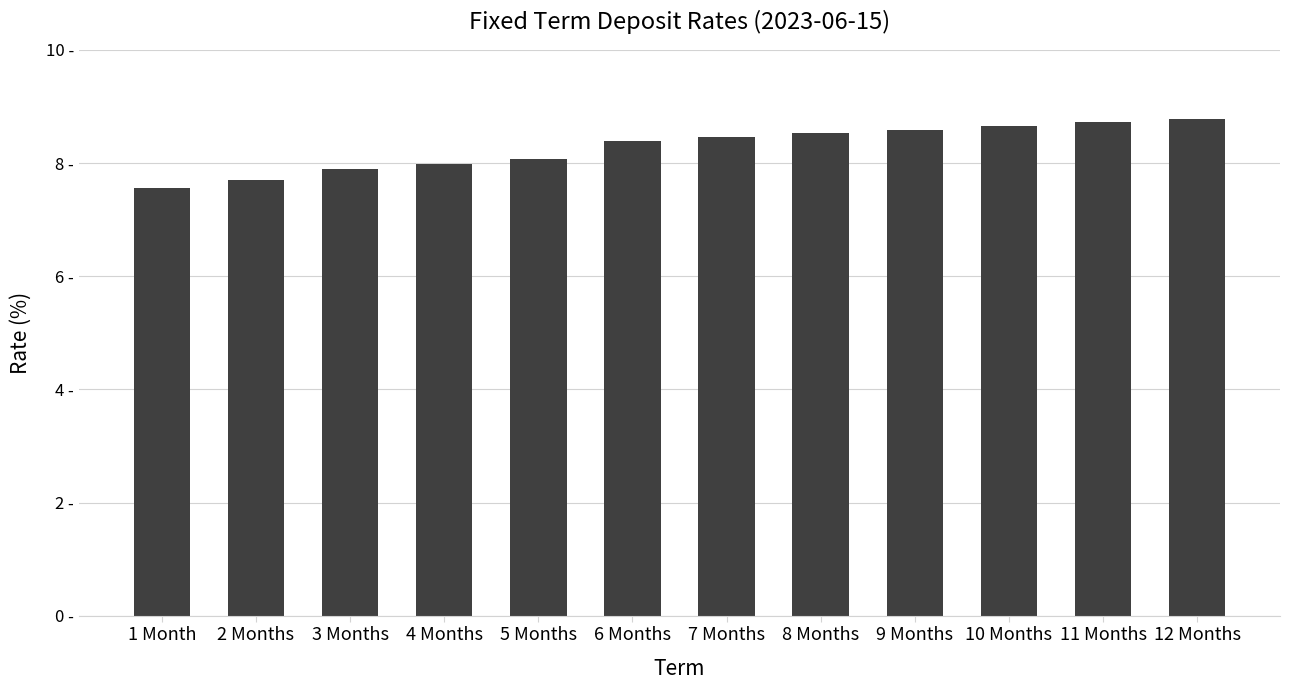

Does the chart contain any negative values?

No